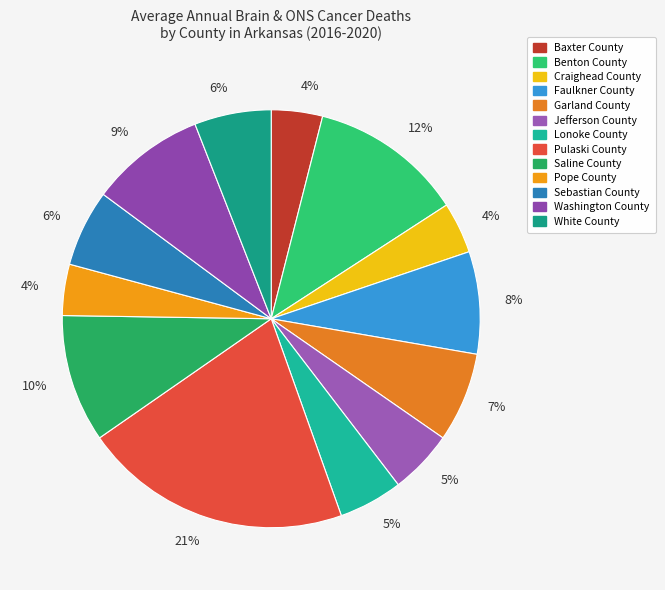

Is there any slice that represents more than half of the pie?

No